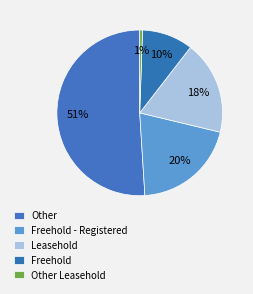

How many segments does this pie chart have?

5